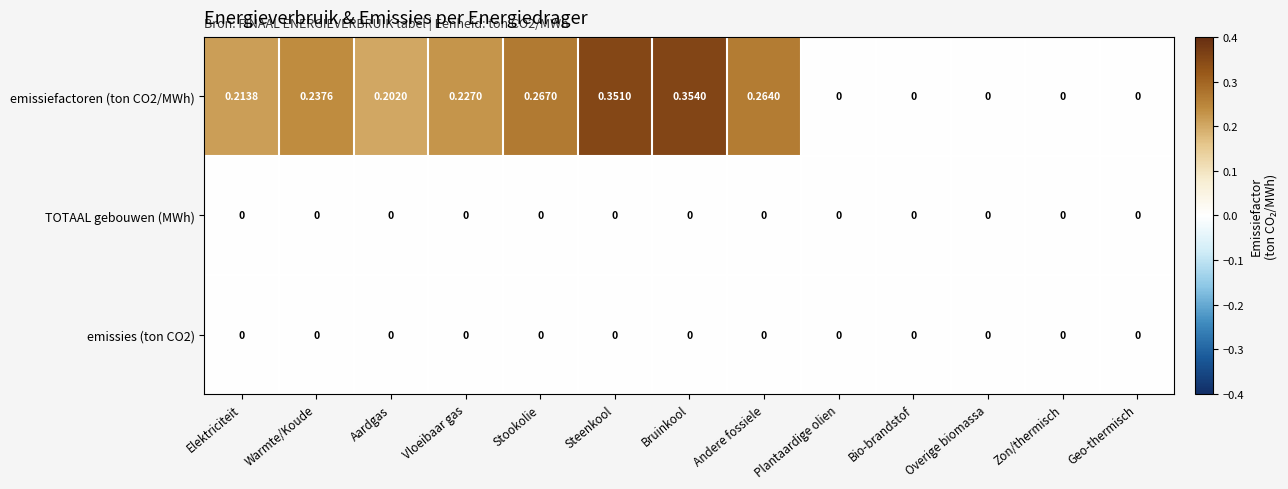

At Vloeibaar gas, list the series in order from largest to smallest.

emissiefactoren (ton CO2/MWh), TOTAAL gebouwen (MWh), emissies (ton CO2)